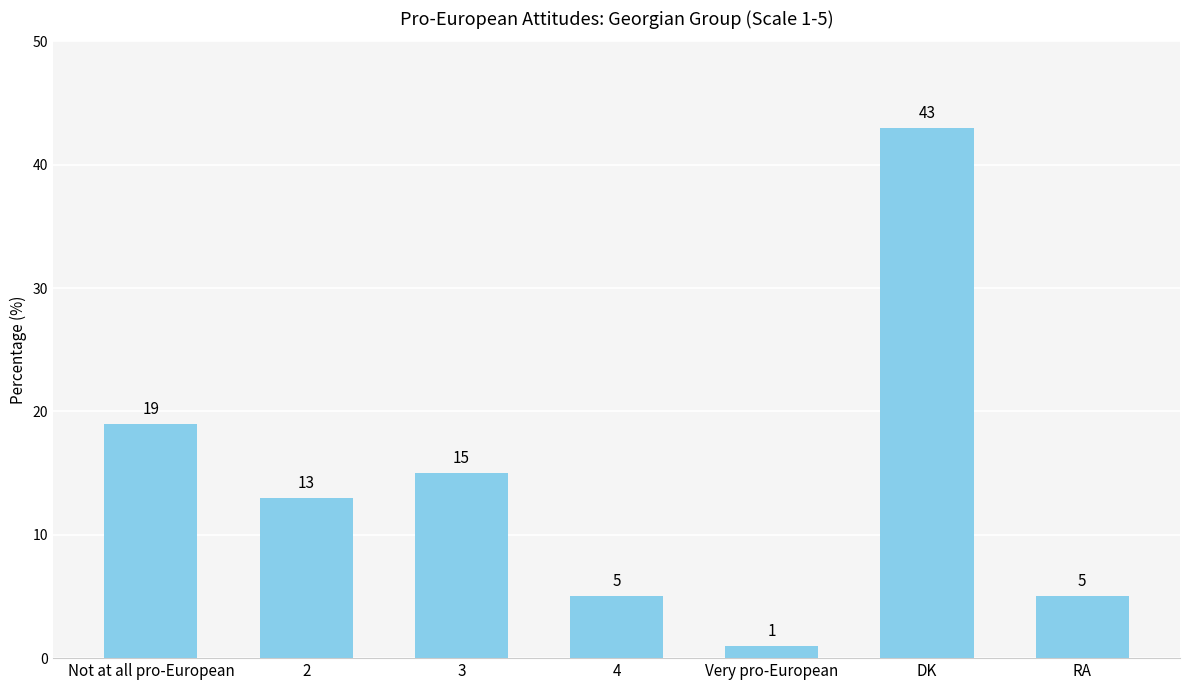

What is the value of the 1st bar from the left?

19